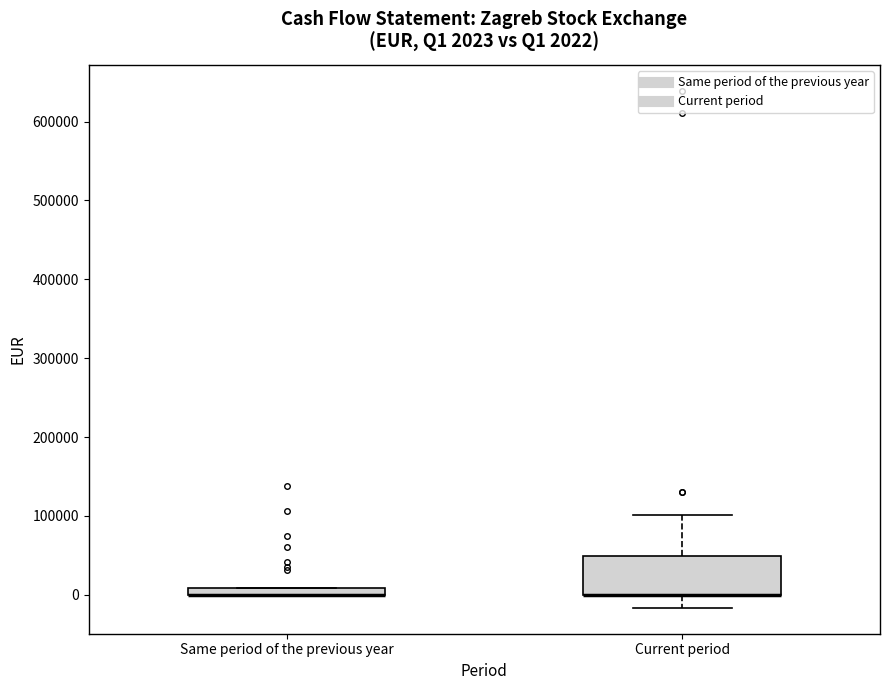

Which box is the tallest, from its lower edge to its upper edge?

Current period